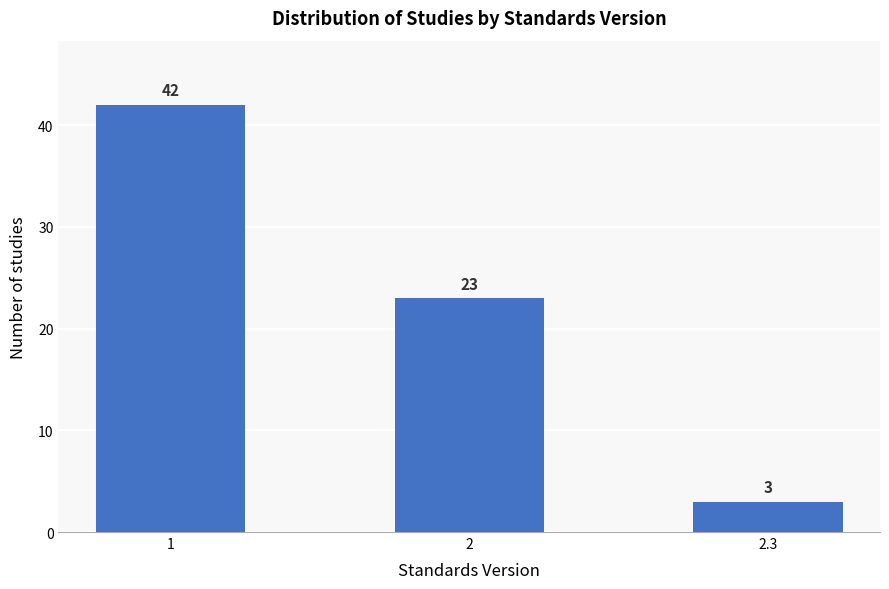

Reading left to right, transcribe all the data shown in this chart.

42	23	3